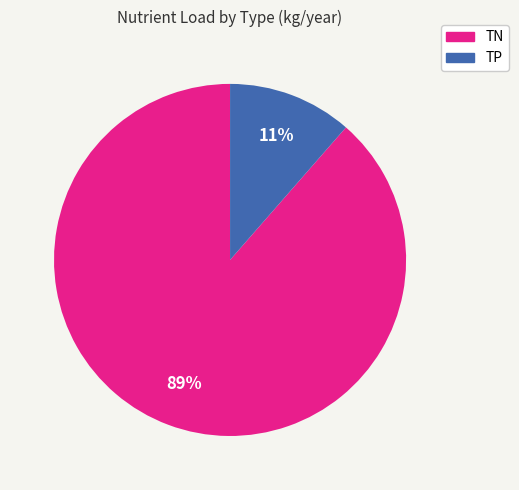

Is there any slice that represents more than half of the pie?

Yes